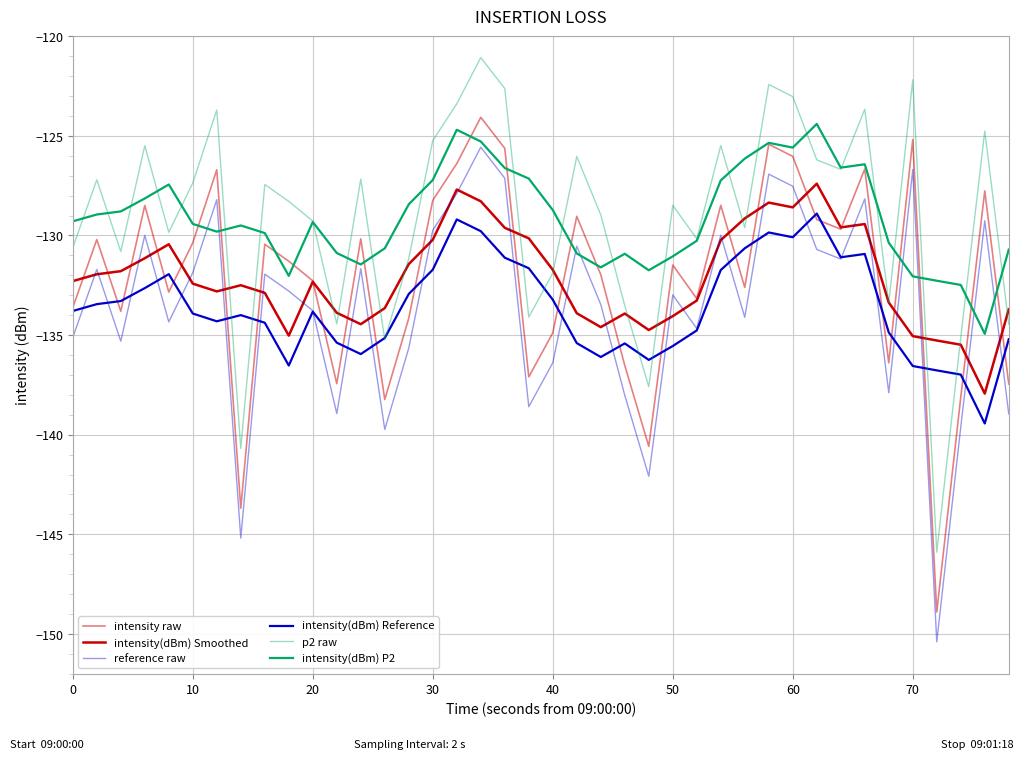

True or false: intensity(dBm) Reference and intensity(dBm) P2 intersect in this chart.

False